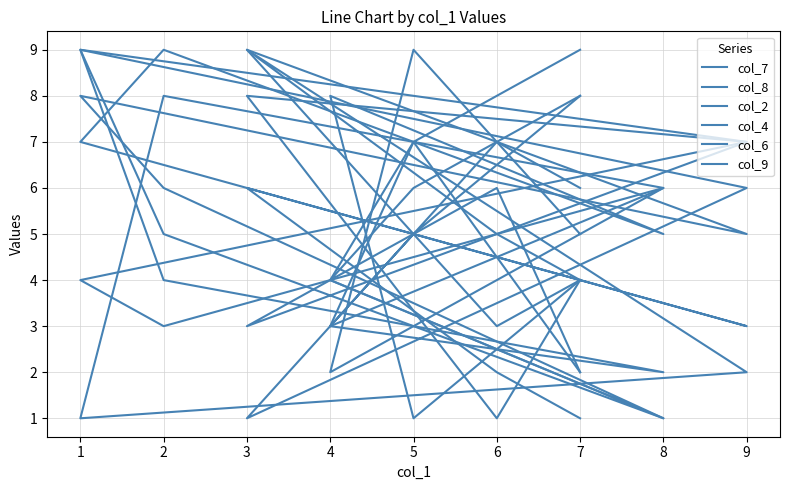

How many data points does each series have?

10